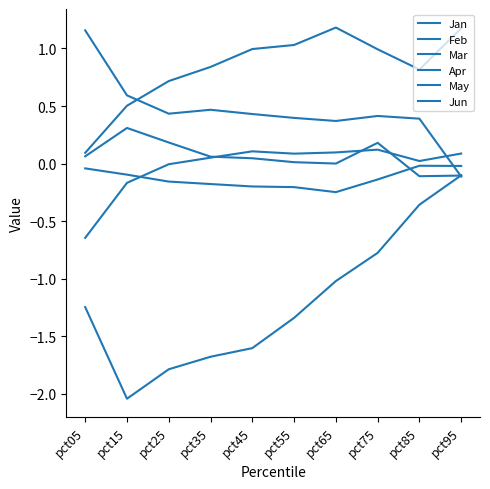

Does the chart have visible grid lines?

No